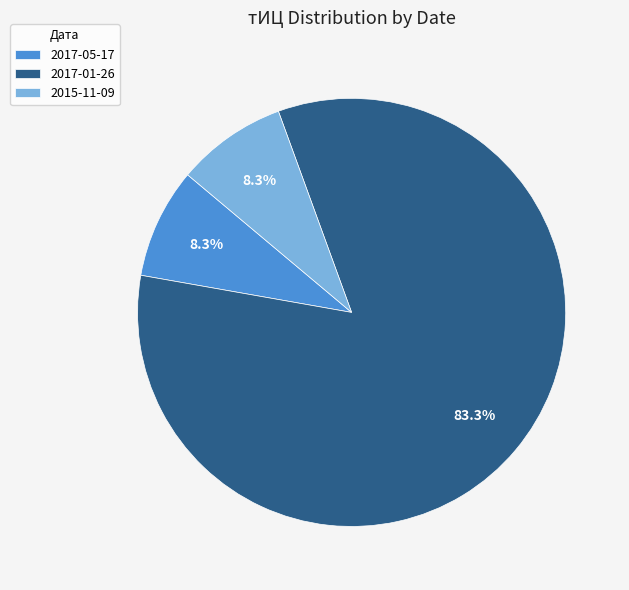

Combined, do 2017-05-17 and 2017-01-26 account for over 50%?

Yes